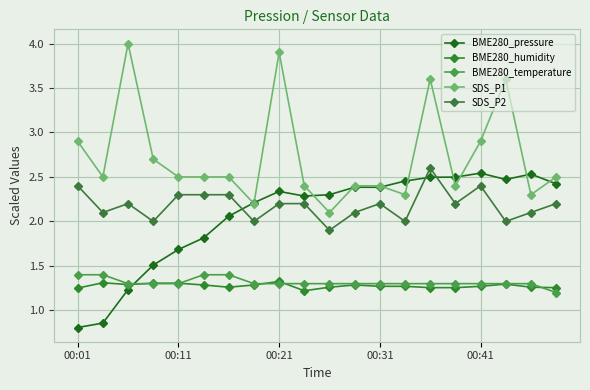

How many data points in BME280_pressure are above 2?

14